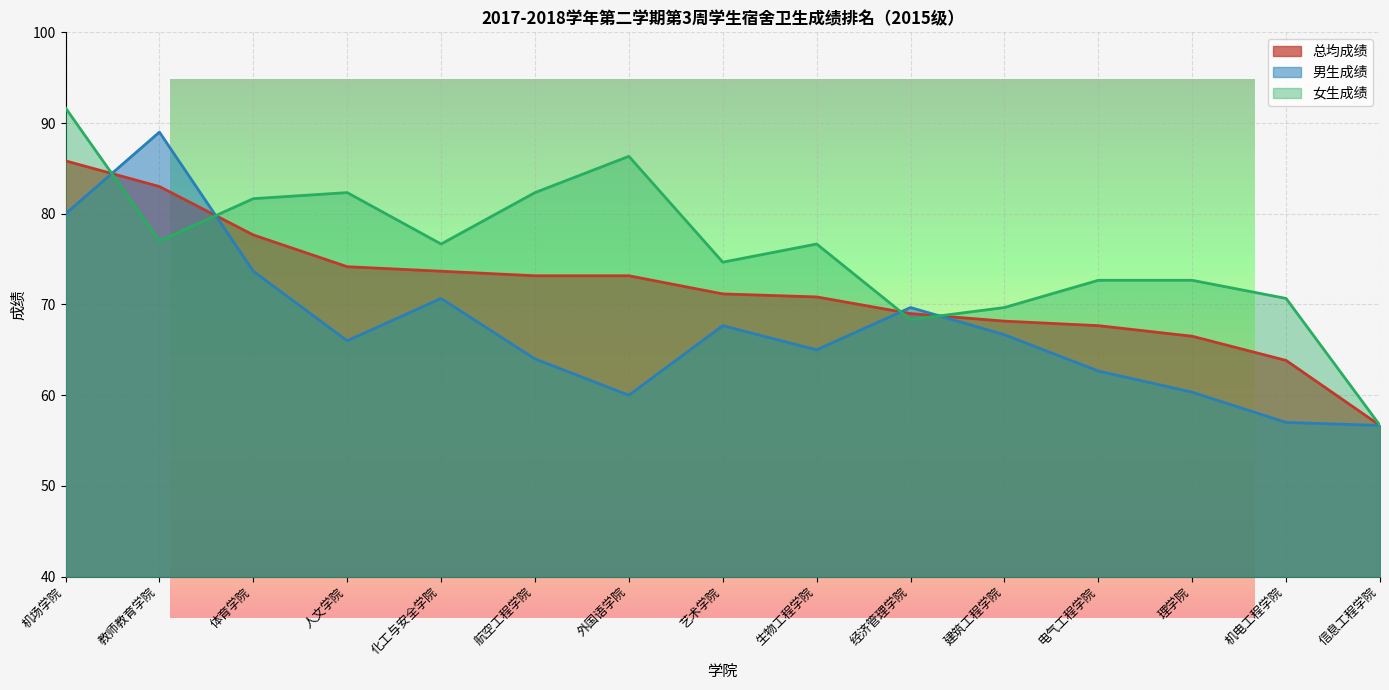

How many interior local valleys does the 女生成绩 series have?

4